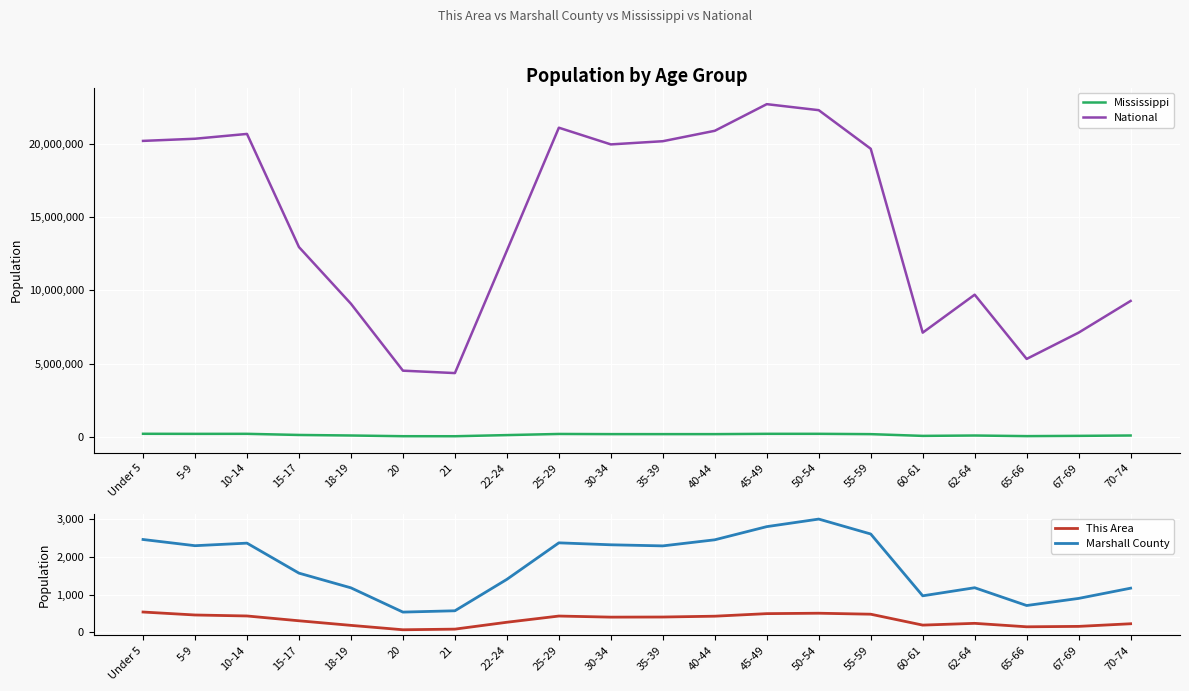

What position from the left is 21?

7